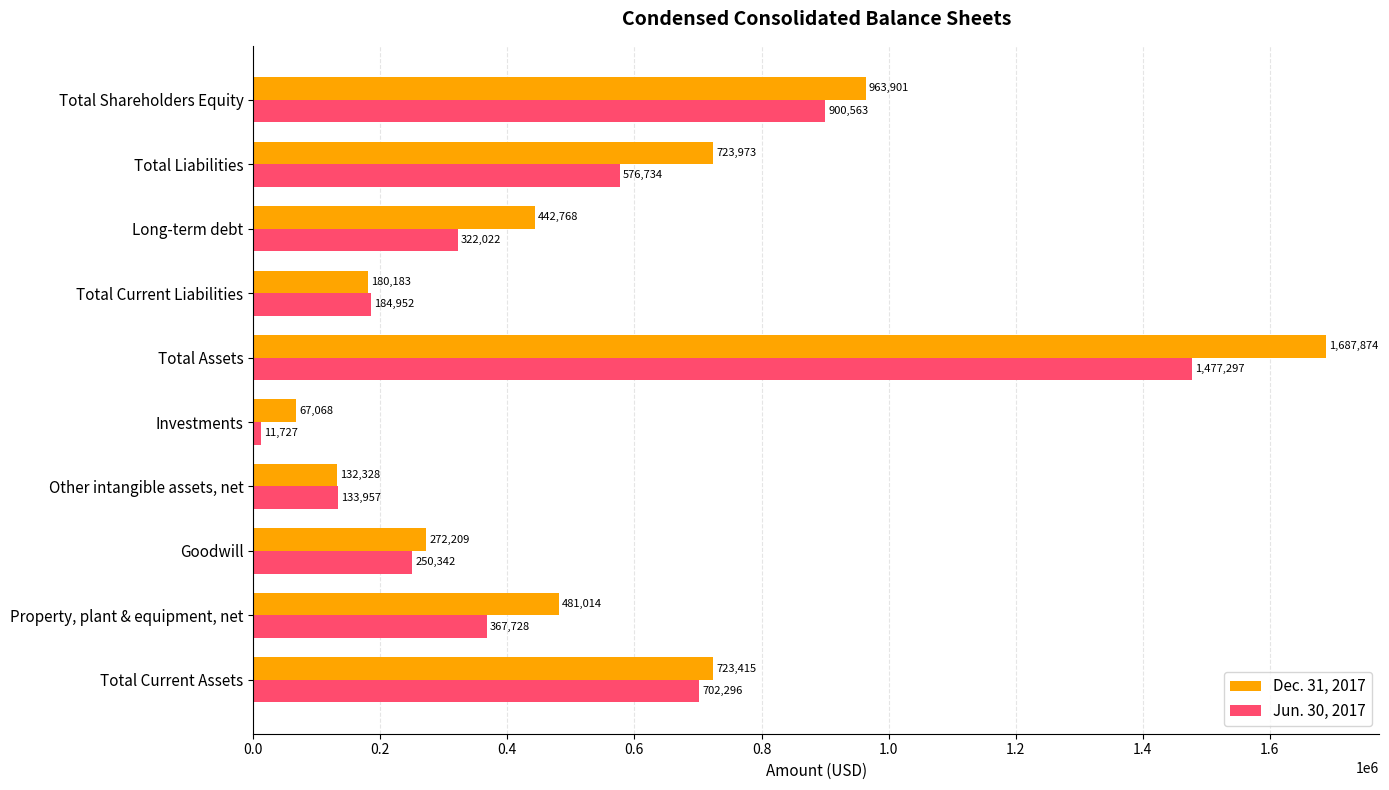

Rank the series by their maximum value, from highest to lowest.

Dec. 31, 2017, Jun. 30, 2017